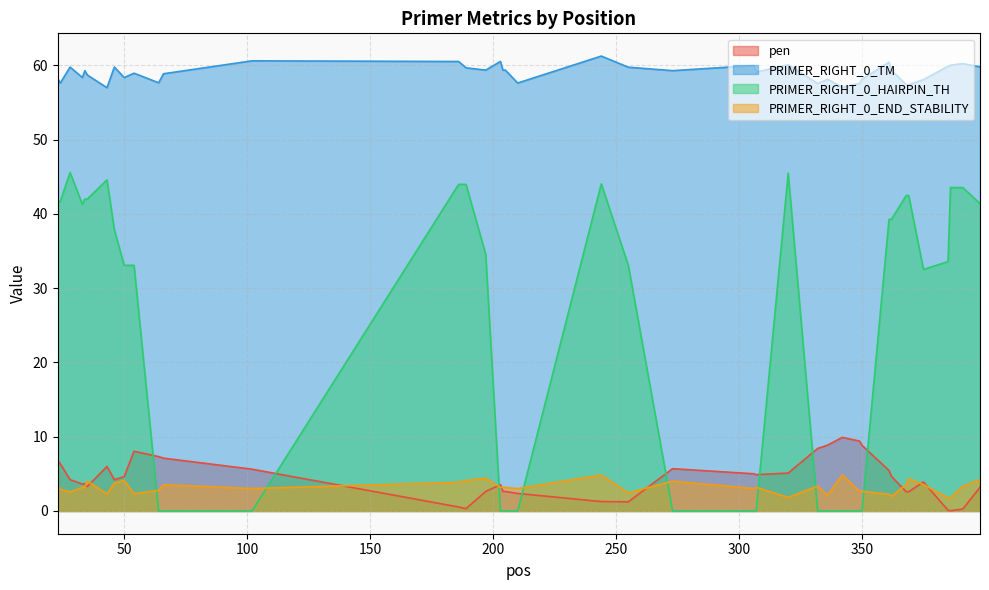

Which series changed the most between 189 and 350?

PRIMER_RIGHT_0_HAIRPIN_TH